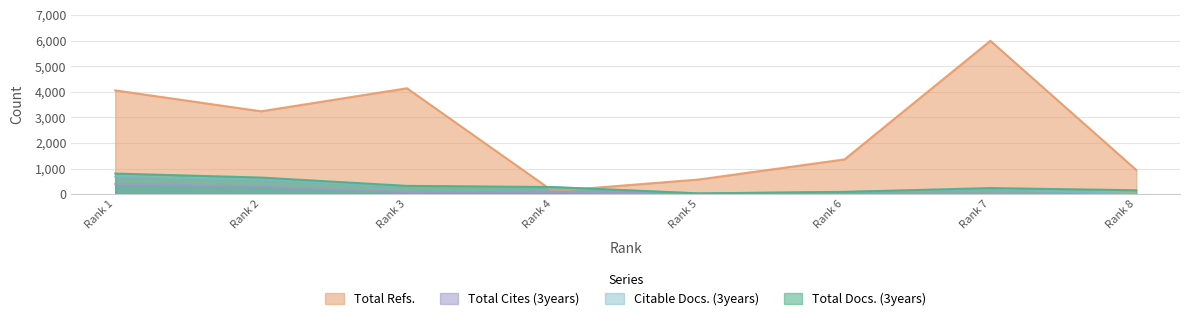

How many interior local peaks does the Total Refs. series have?

2